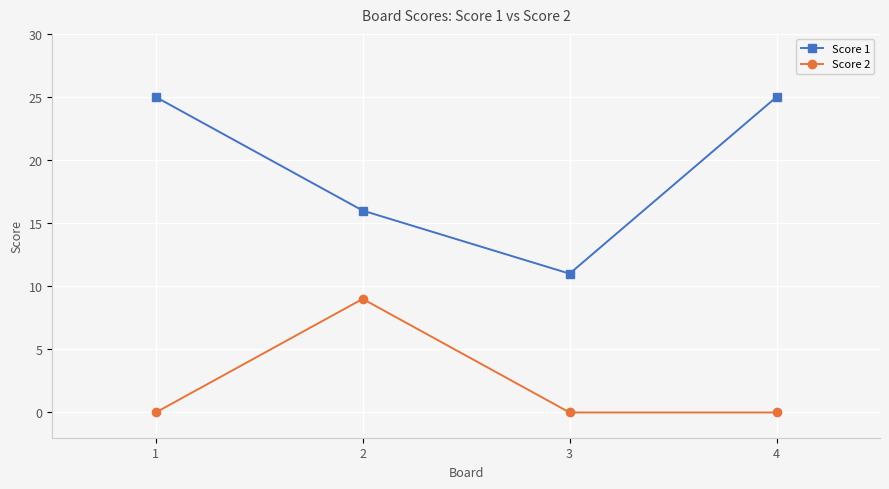

True or false: Score 1 has a value of 25 at 1.

True